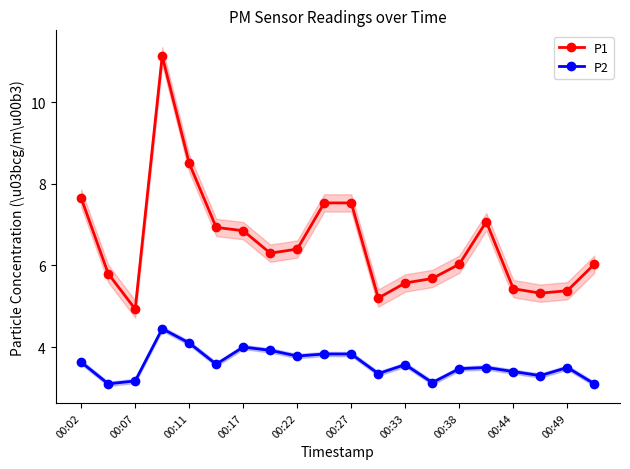

True or false: P2 and P1 cross at least once.

False